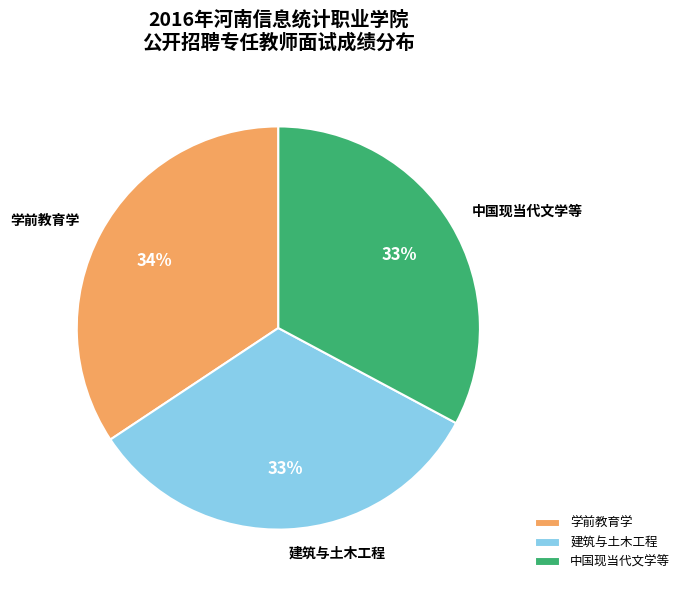

To the nearest percent, what is the combined percentage of 学前教育学 and 中国现当代文学等?

67%